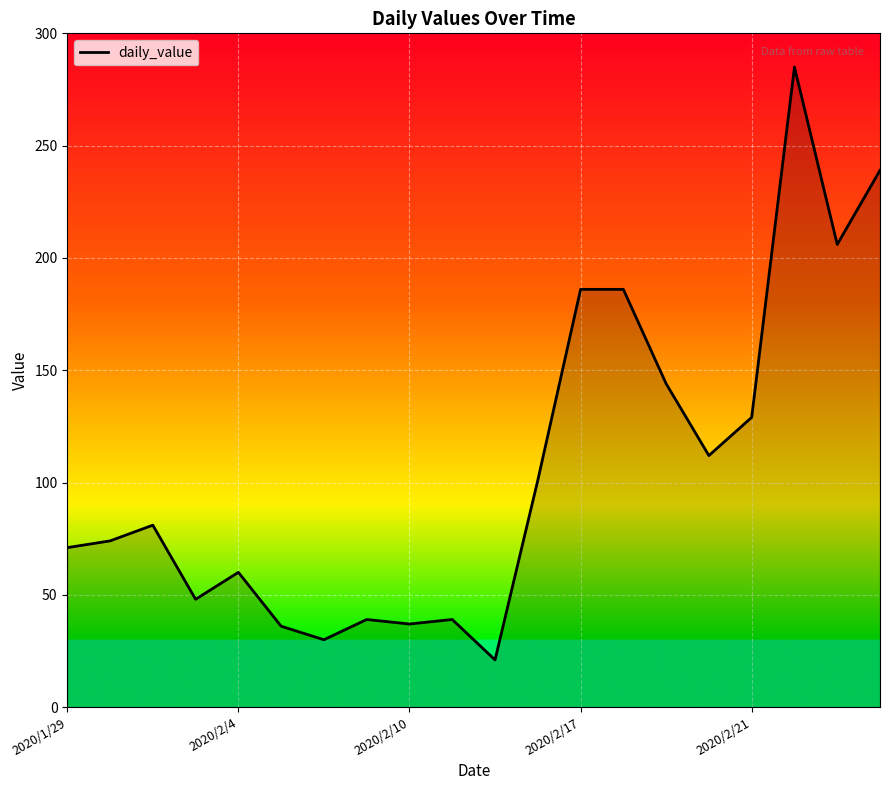

Is it true that the value at 2020/1/29 is 115?

False